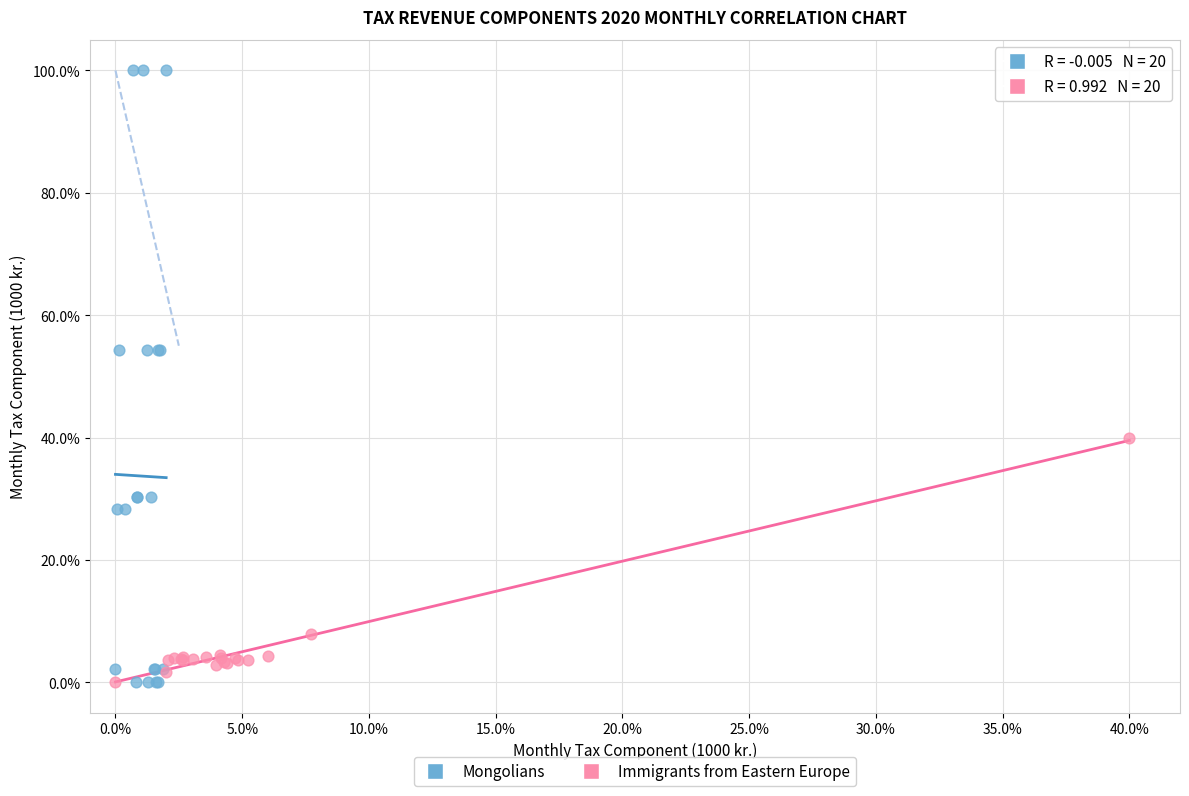

Which series has the widest spread of Y values?

Mongolians